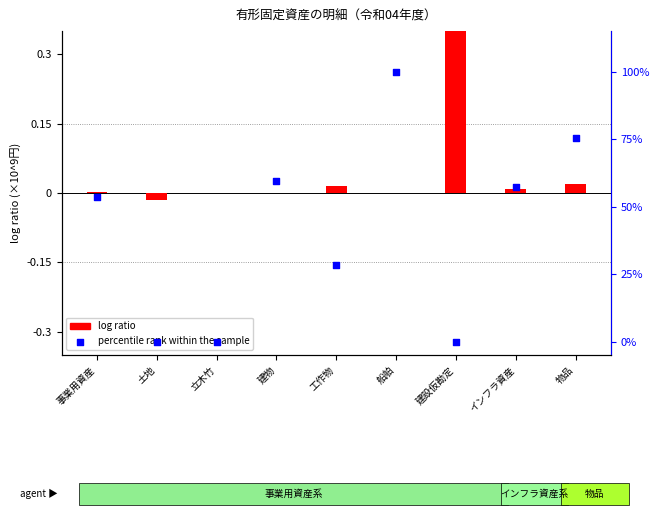

Which series has the largest Y range (max minus min)?

percentile rank within the sample